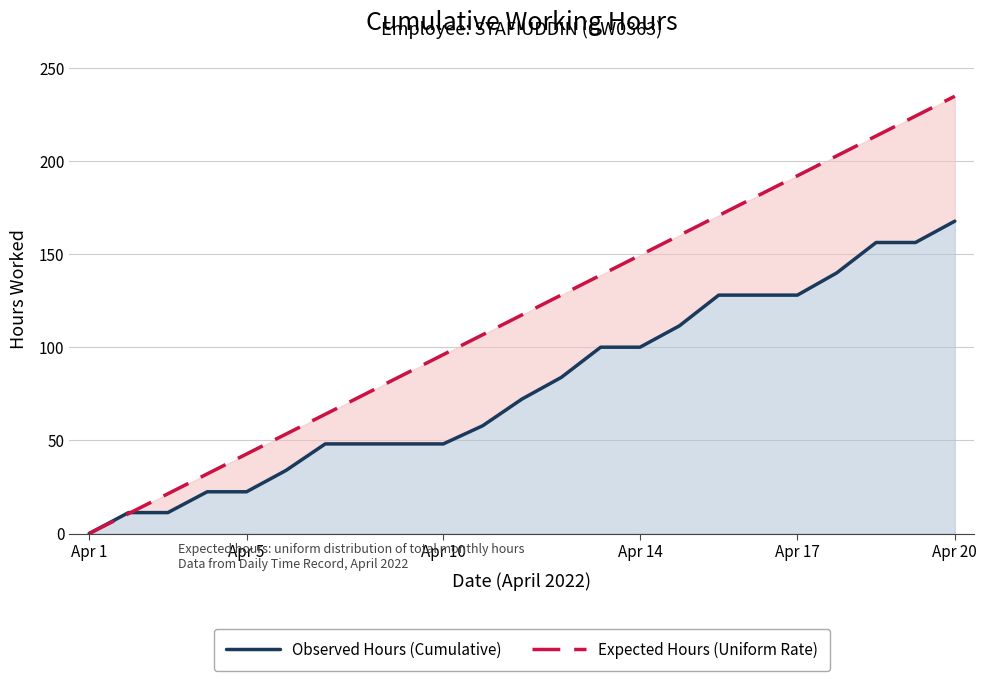

At how many categories does at least one series exceed 216?

2